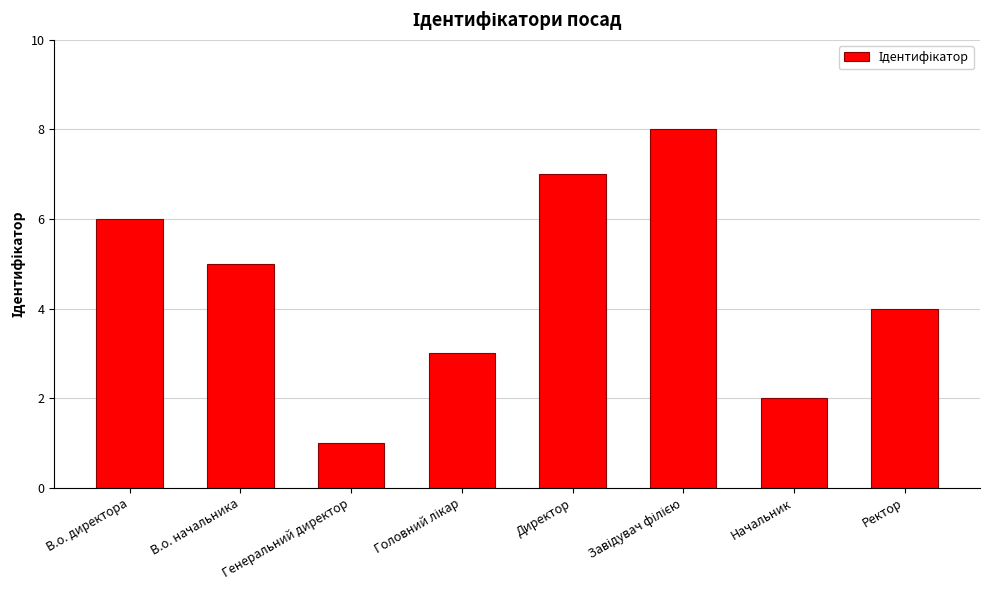

At which category does the chart reach its minimum across all series?

Генеральний директор